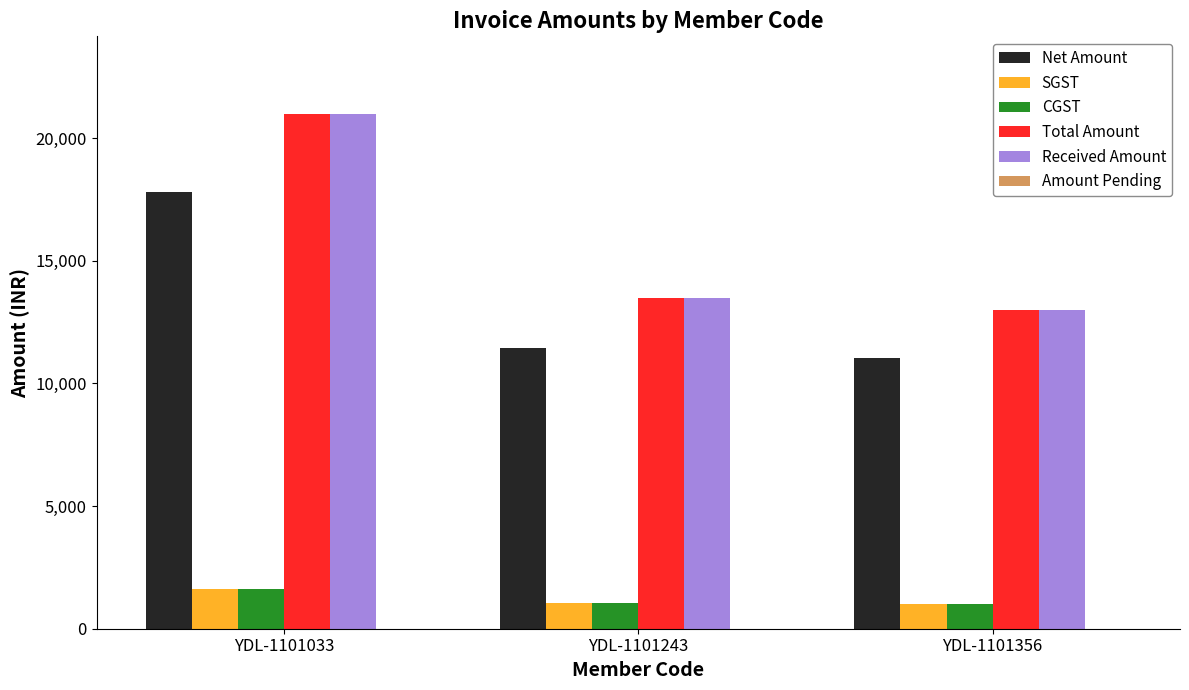

Is the value of Total Amount at YDL-1101243 greater than the value of SGST at YDL-1101243?

Yes